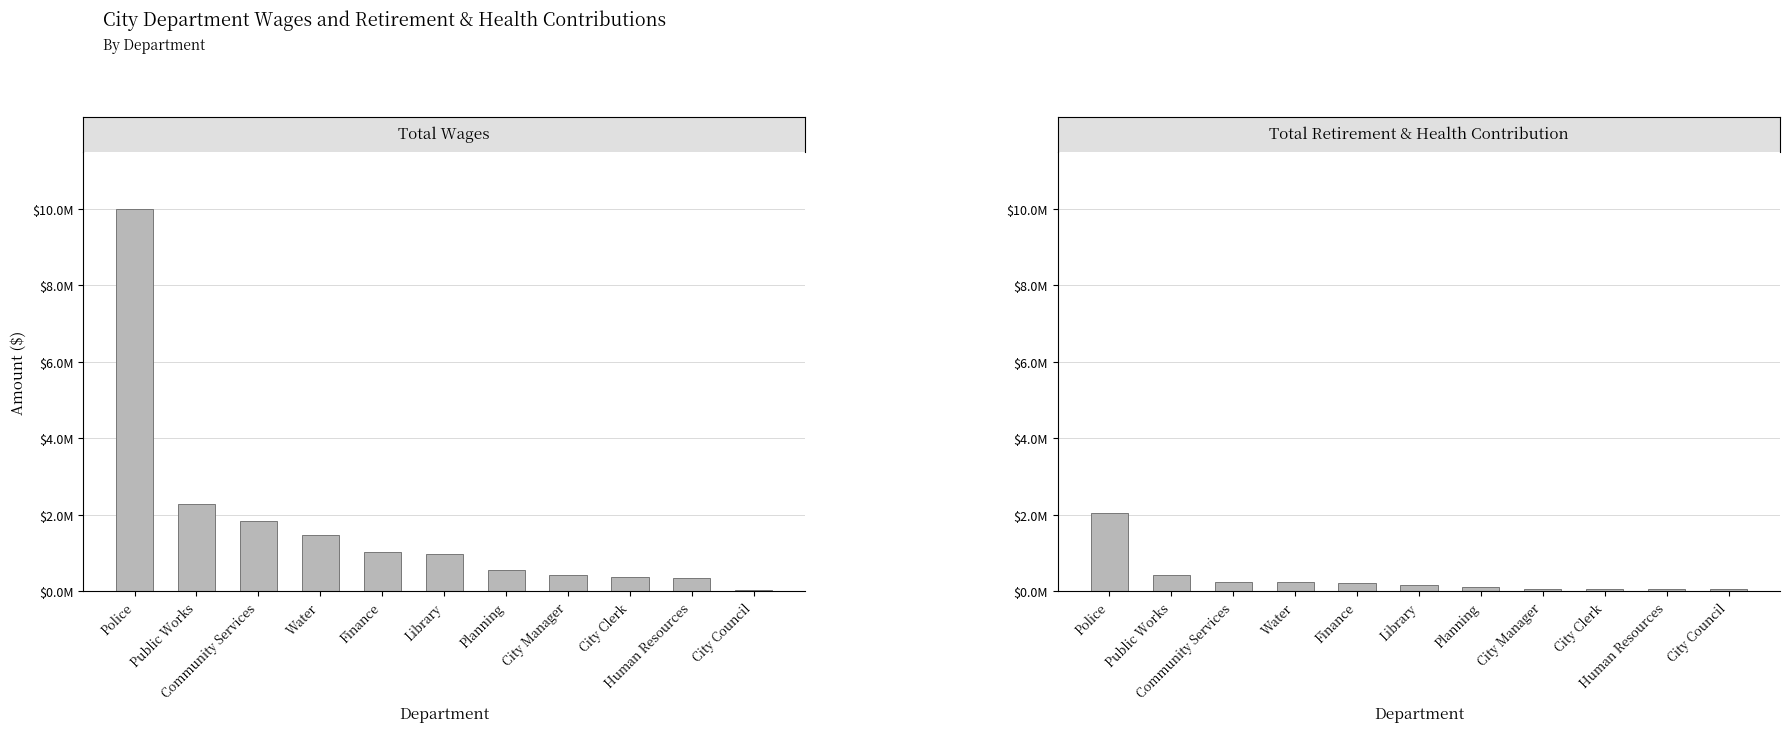

List the labels in order of Total Retirement & Health Contribution value, smallest first.

Human Resources, City Manager, City Clerk, City Council, Planning, Library, Finance, Water, Community Services, Public Works, Police